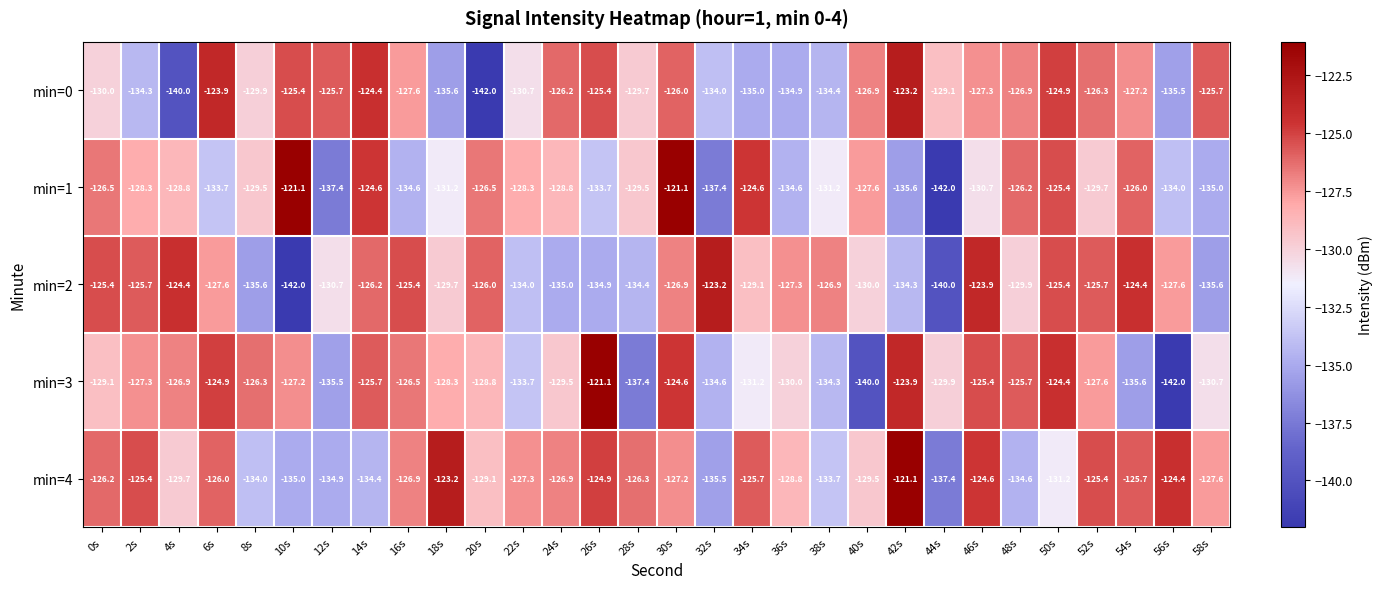

Between 34s and 48s, which series saw the biggest shift?

min=4